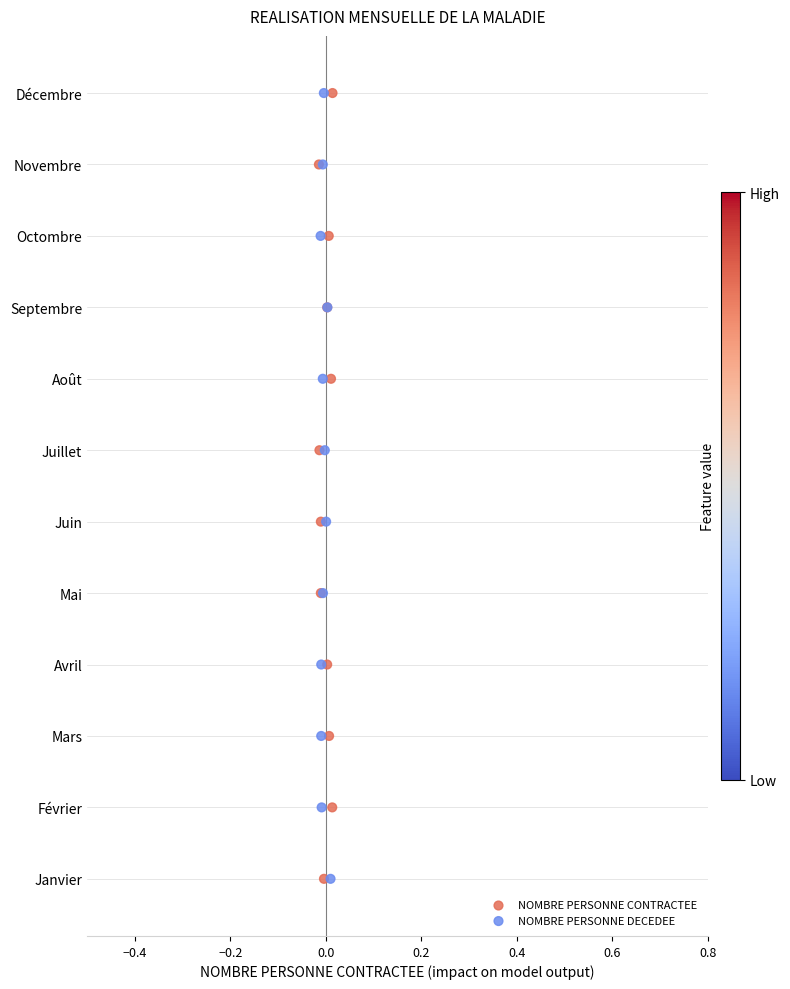

What are all the series names shown in the legend?

NOMBRE PERSONNE CONTRACTEE, NOMBRE PERSONNE DECEDEE